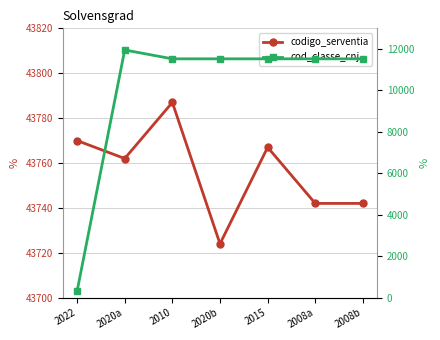

What is the total value across all series at 2008a?

55270